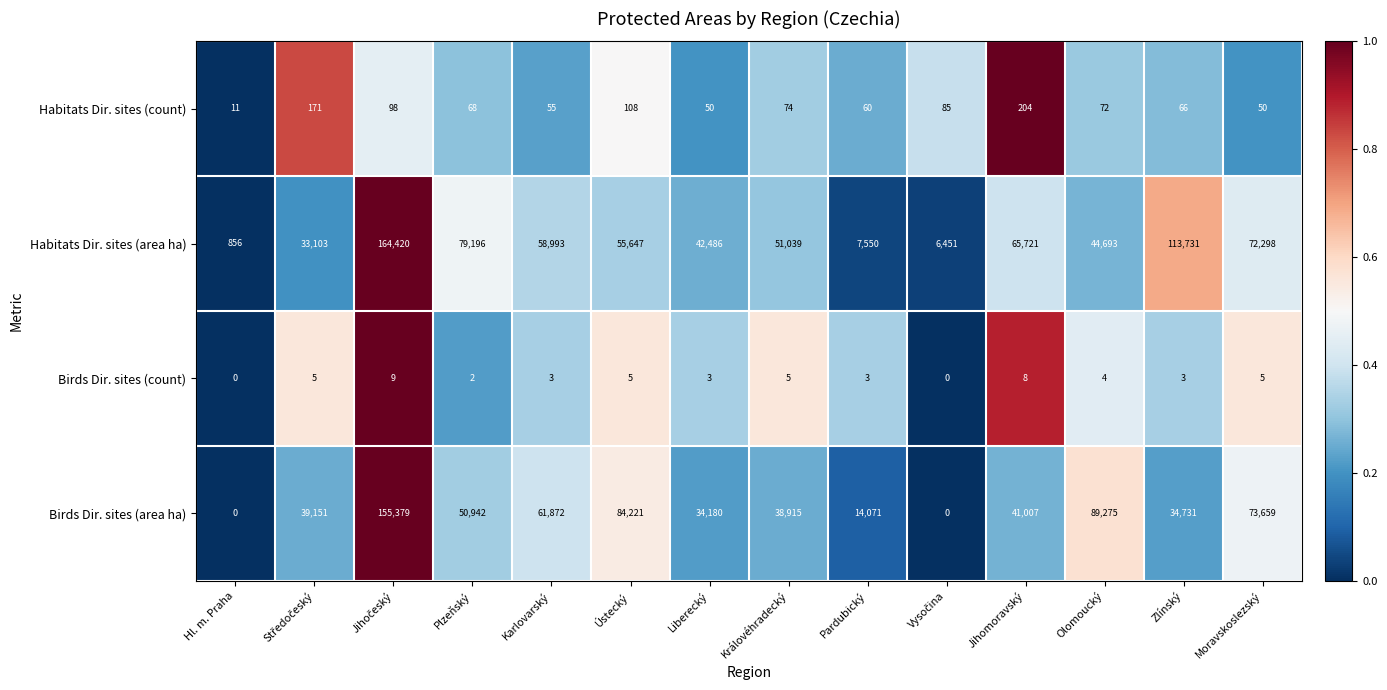

What is the average value of the Birds Dir. sites (area ha) series?

51243